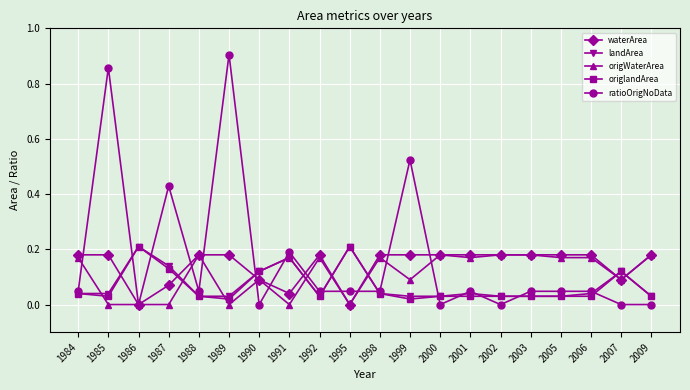

Which series ends up on top after the final intersection of landArea and origWaterArea?

origWaterArea